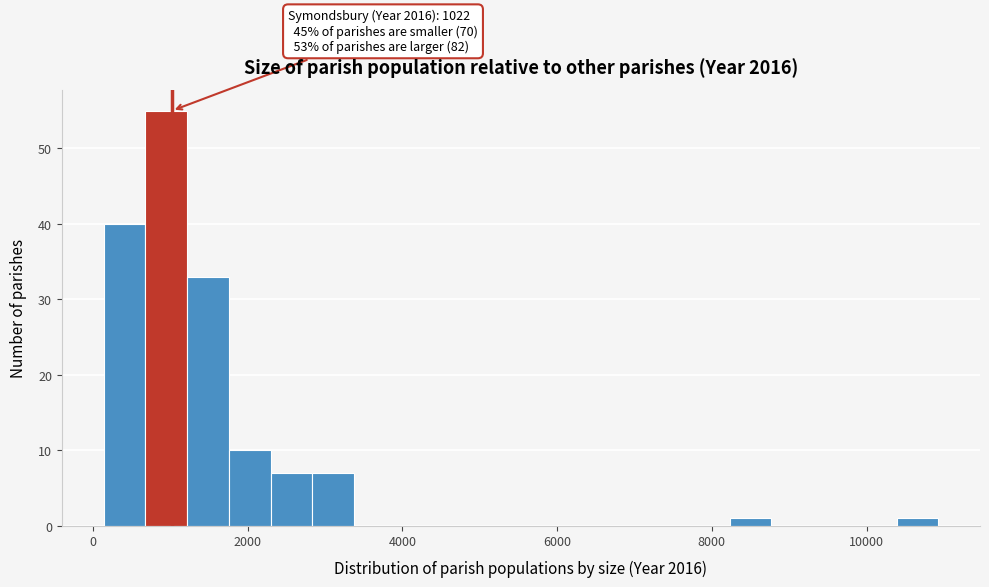

Read against the x-axis, roughly where is the centre of the tallest bar?

1000